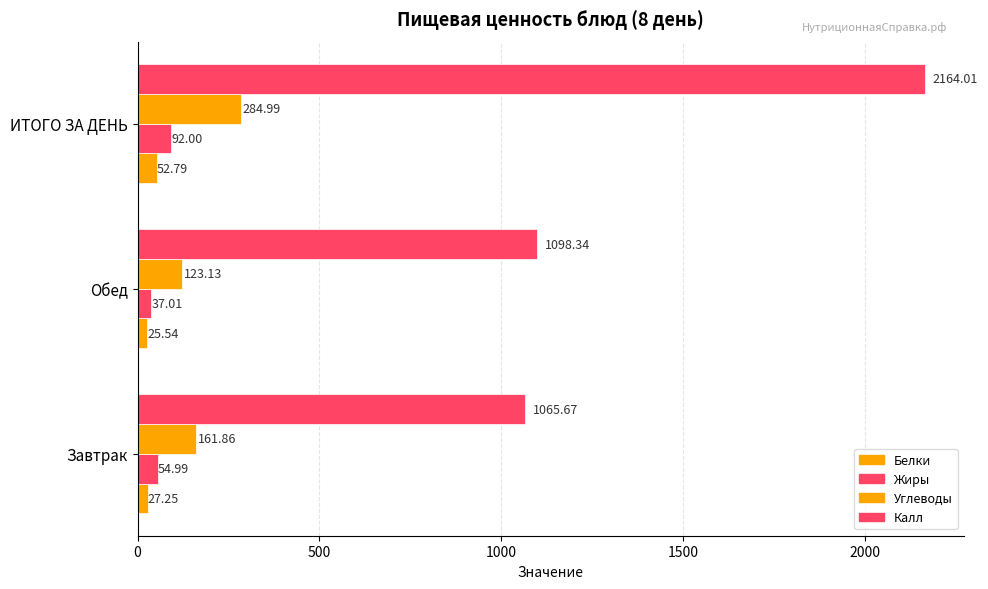

How many data points does each series have?

3